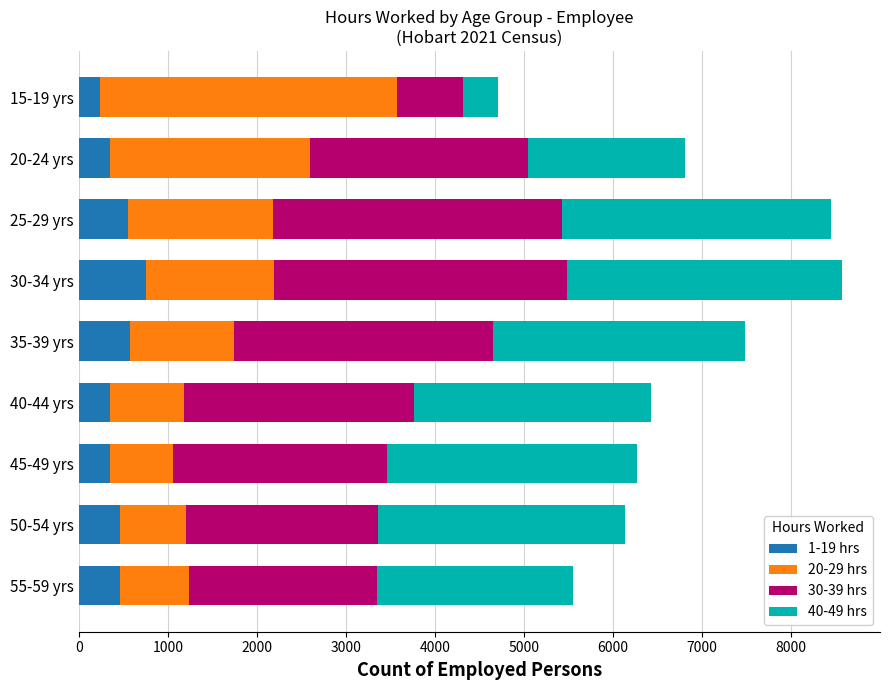

What is the total value across all series at 15-19 yrs?

4710